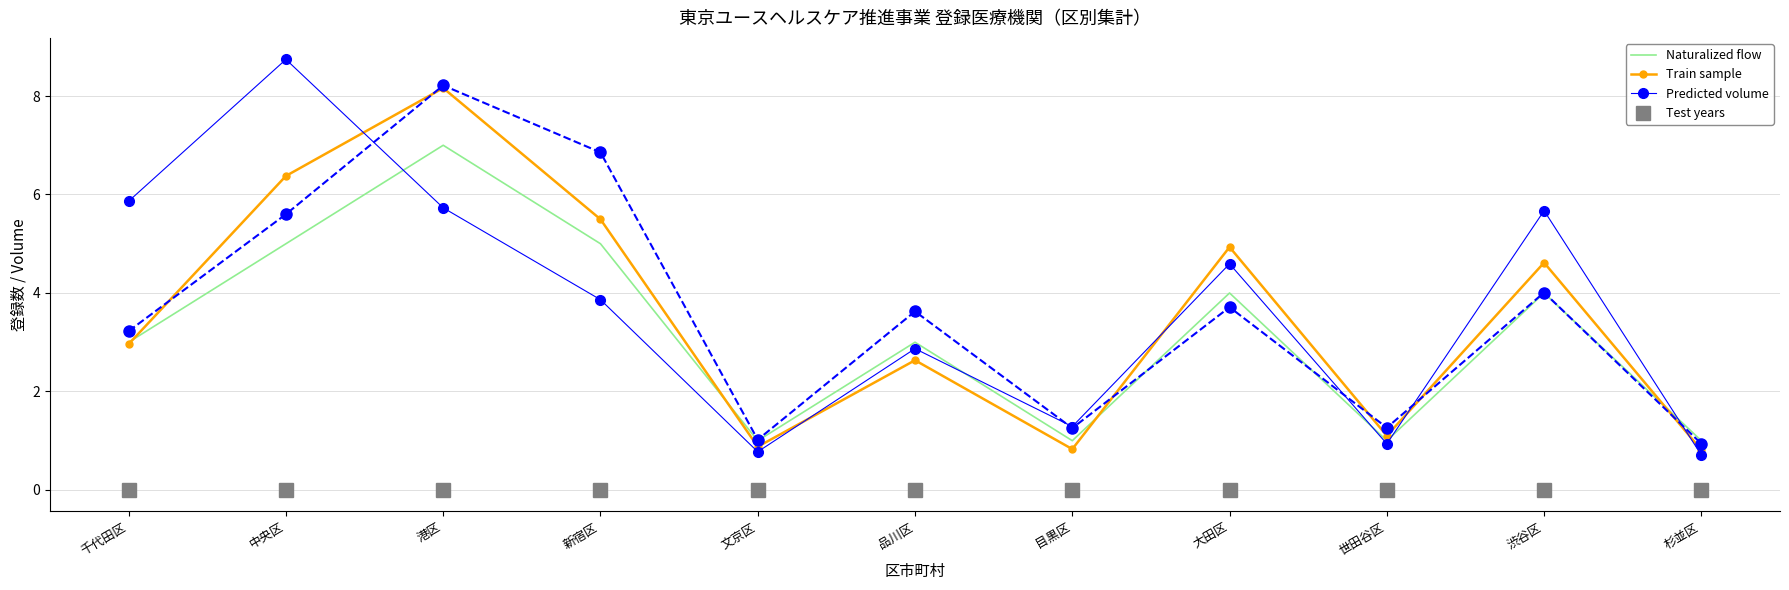

Reading left to right, what are all the values shown in this chart?

Naturalized flow: 3.0	5.0	7.0	5.0	1.0	3.0	1.0	4.0	1.0	4.0	1.0
Train sample: 3.0	6.4	8.2	5.5	0.9	2.6	0.8	4.9	1.1	4.6	0.8
Predicted volume: 5.9	8.7	5.7	3.9	0.8	2.9	1.3	4.6	0.9	5.7	0.7
Test years: 0.0	0.0	0.0	0.0	0.0	0.0	0.0	0.0	0.0	0.0	0.0